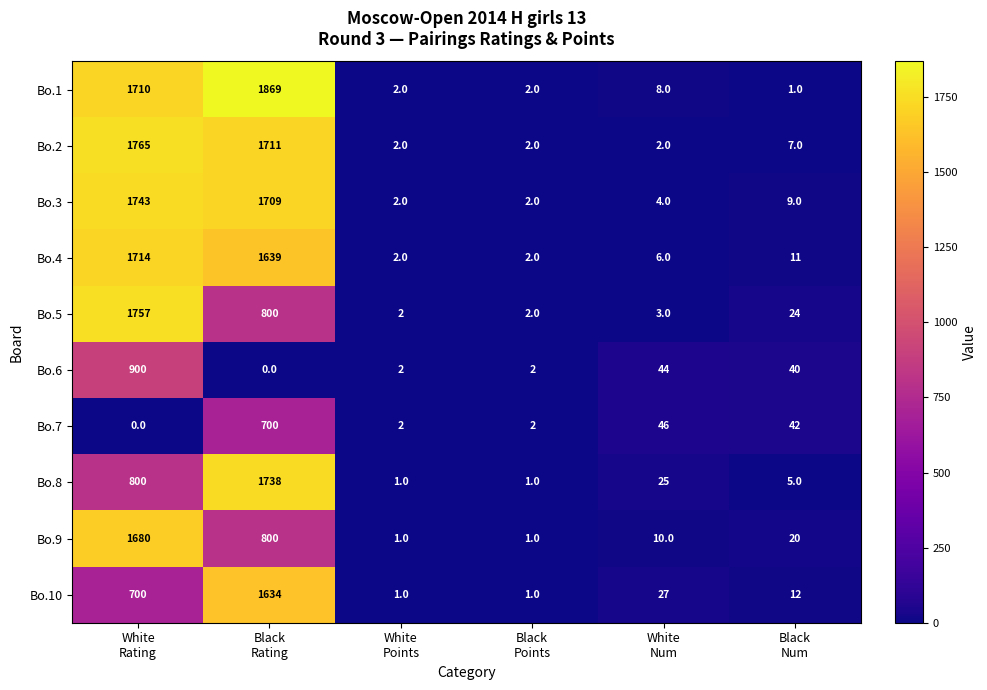

What is the average value of the Bo.2 series?

582